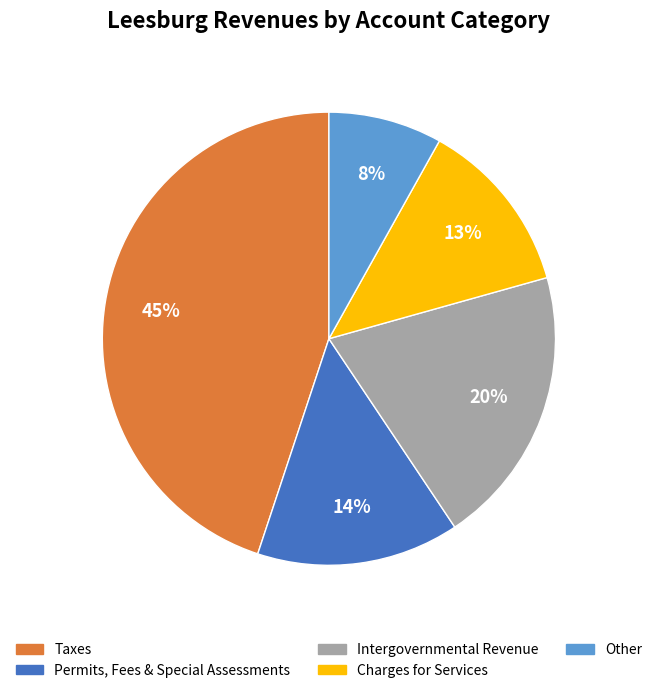

To the nearest percent, what is the difference between the largest and smallest slice percentages?

37%